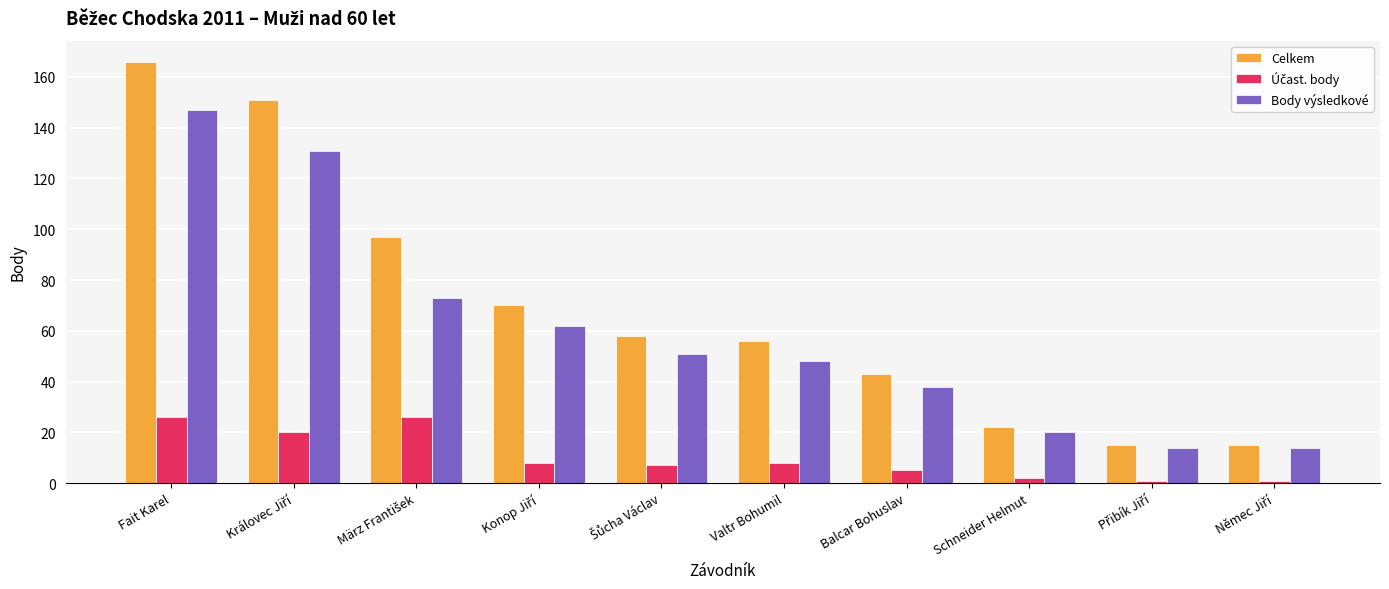

Which series has the largest total across all categories?

Celkem